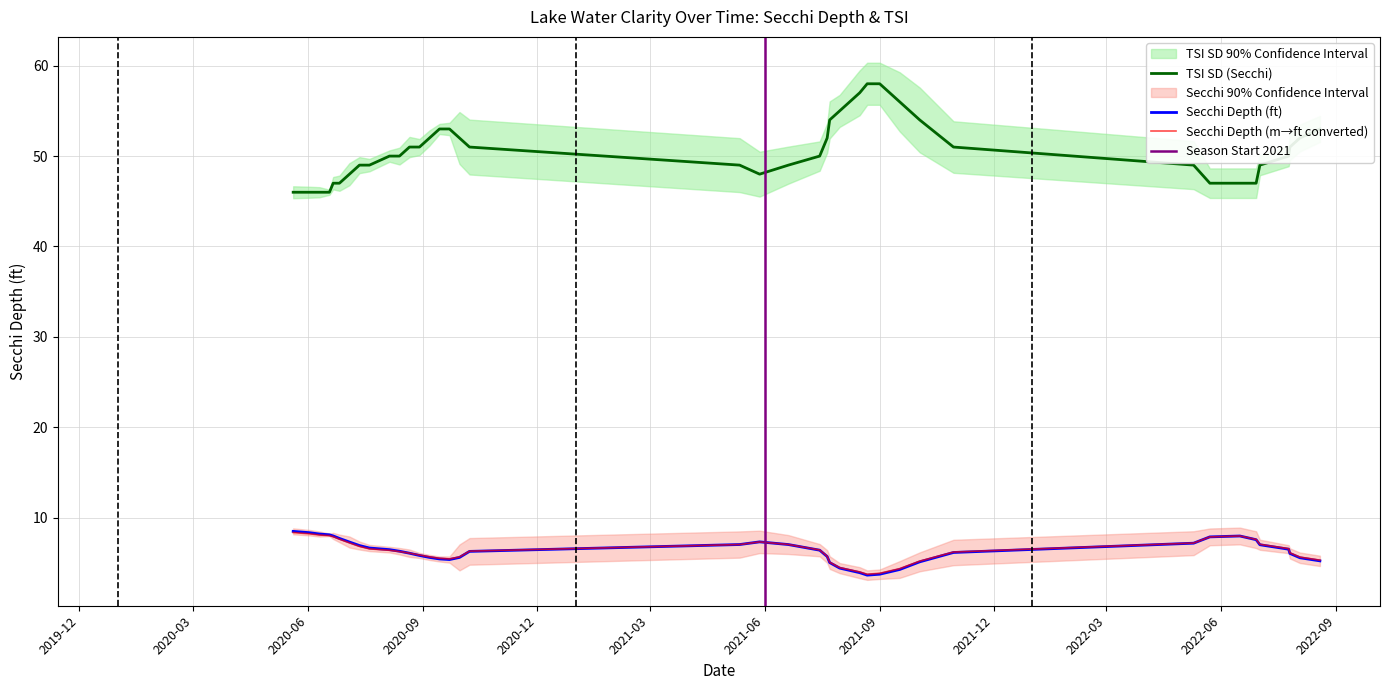

True or false: TSI SD (Secchi) and Secchi Depth (ft) intersect in this chart.

False